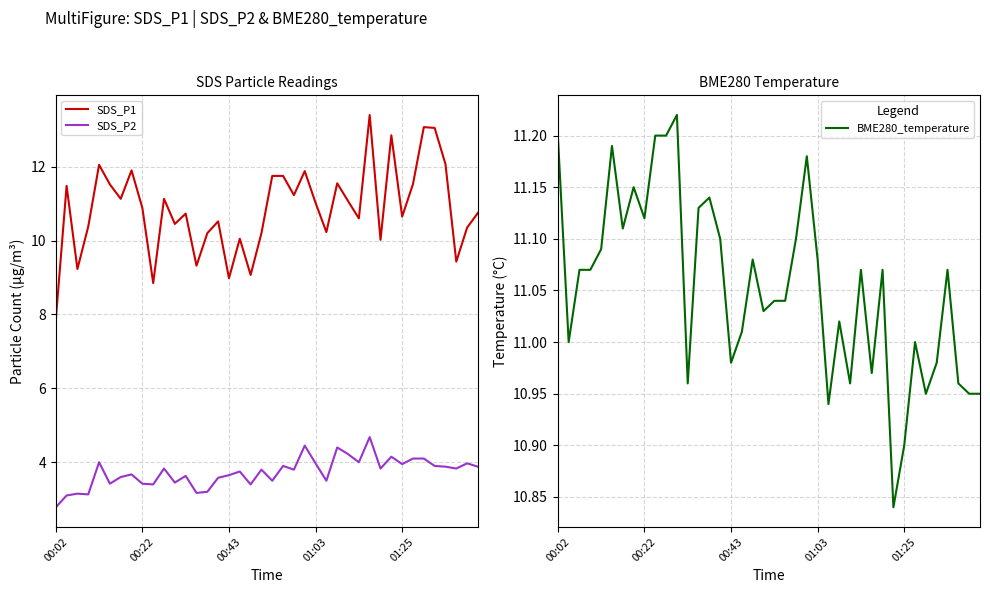

True or false: BME280_temperature and SDS_P2 cross at least once.

False